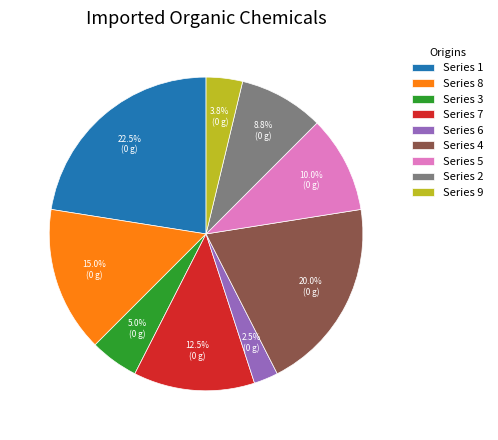

Count the number of slices in the pie.

9